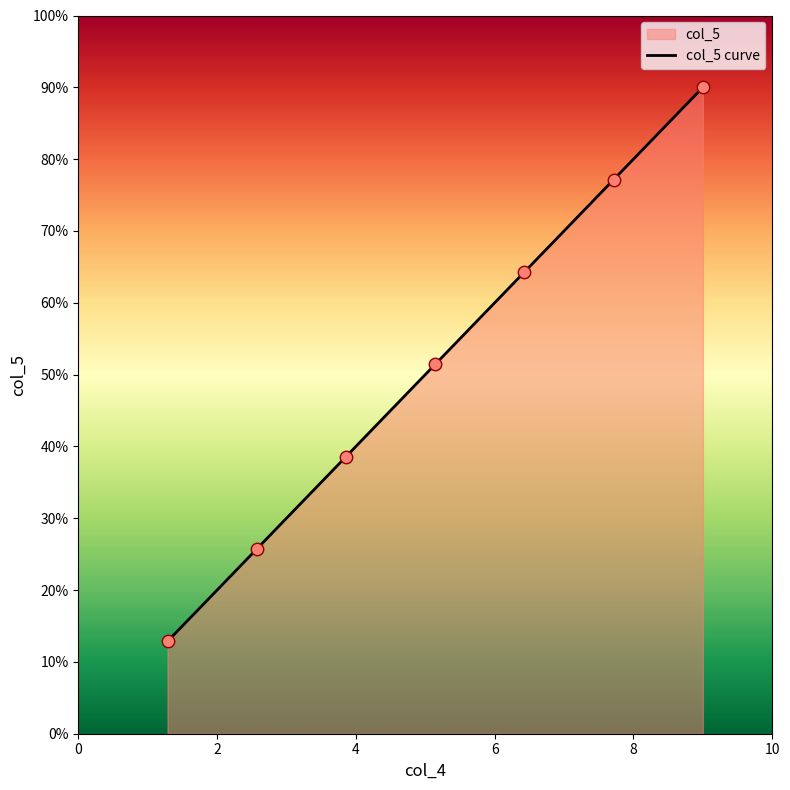

Between 1 and 1, which is larger?

1